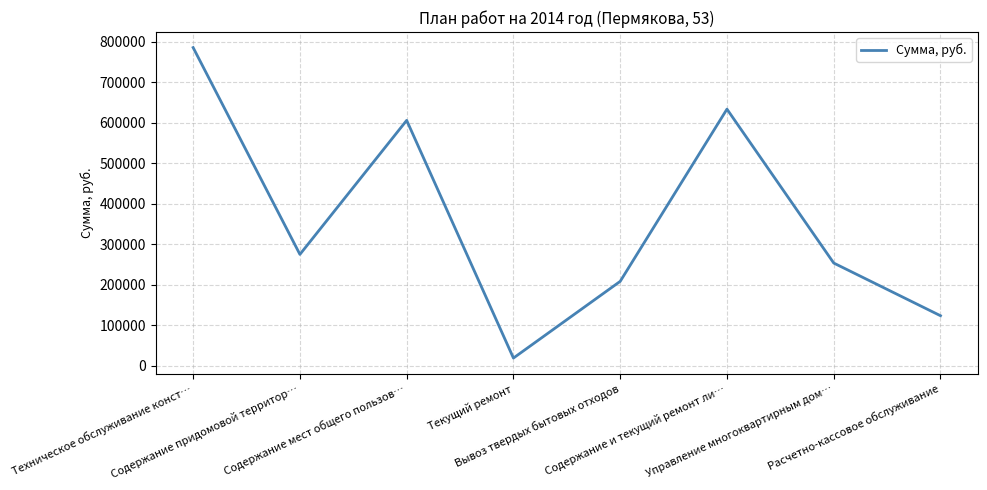

How many lines are shown in the chart?

1